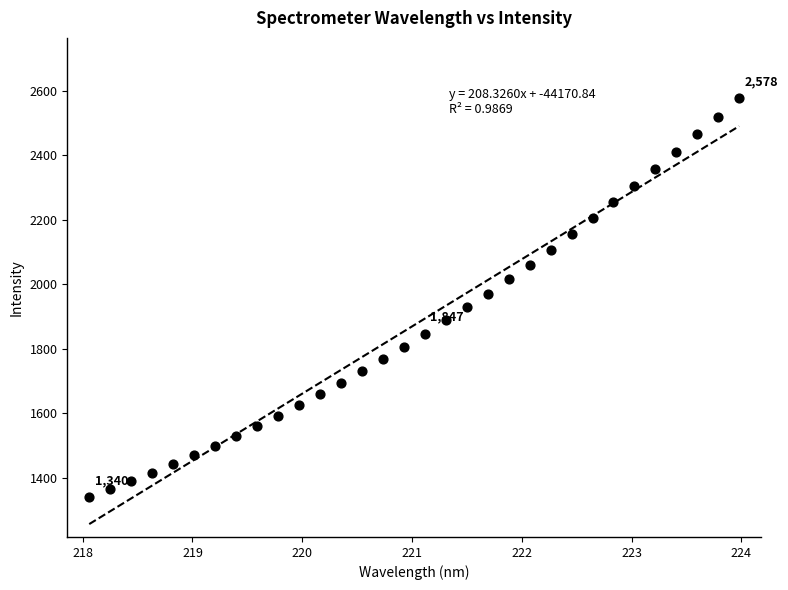

What is the range of X values (max minus min)?

5.9